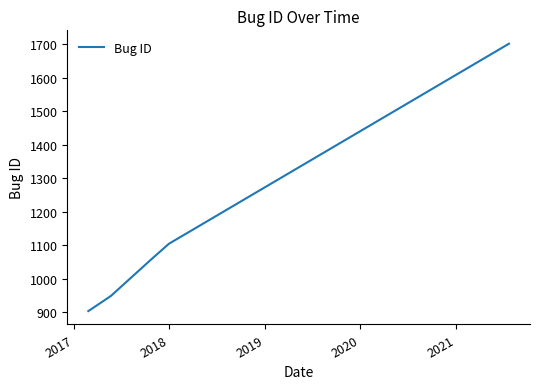

Does the chart have visible grid lines?

No